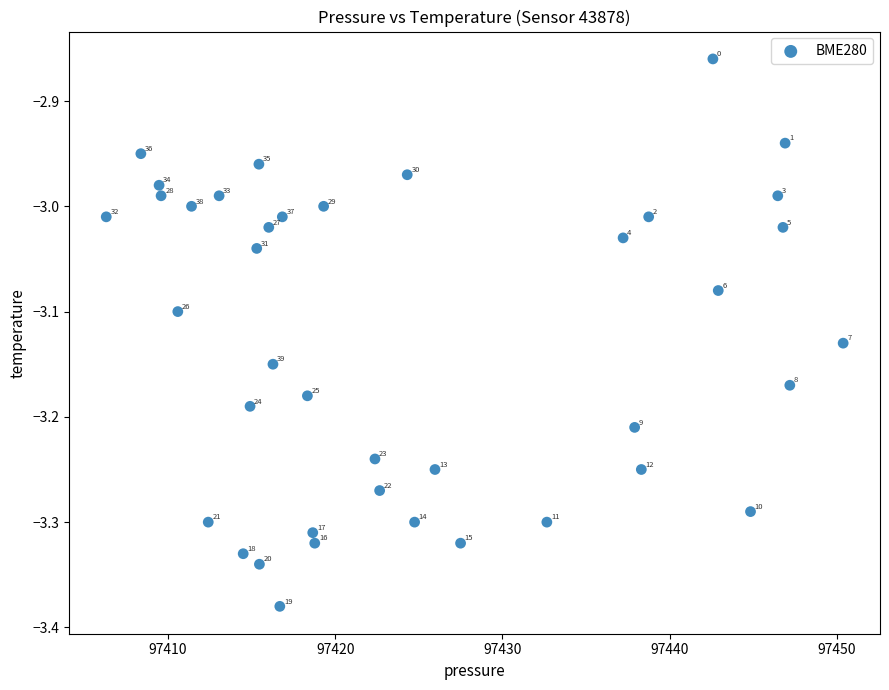

What is the range of Y values (max minus min)?

0.5